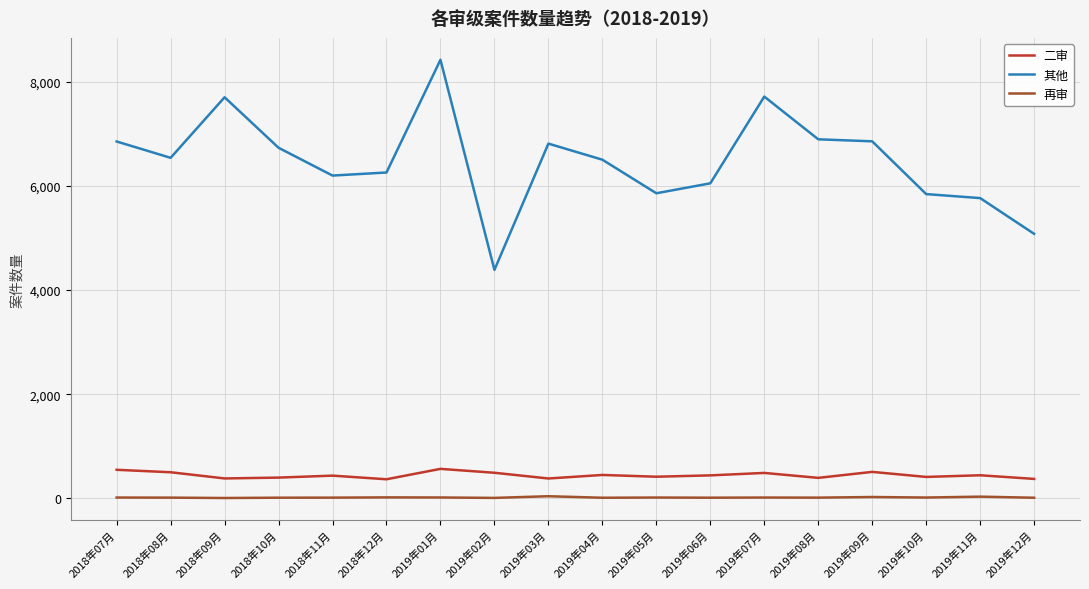

Read the 再审 value at 2019年02月, to the nearest 10.

10